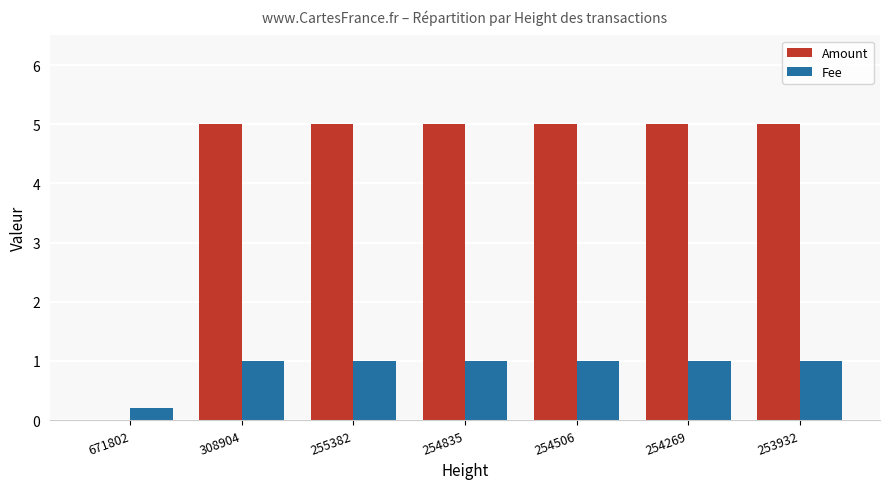

What is the sum of all Amount values?

30.0